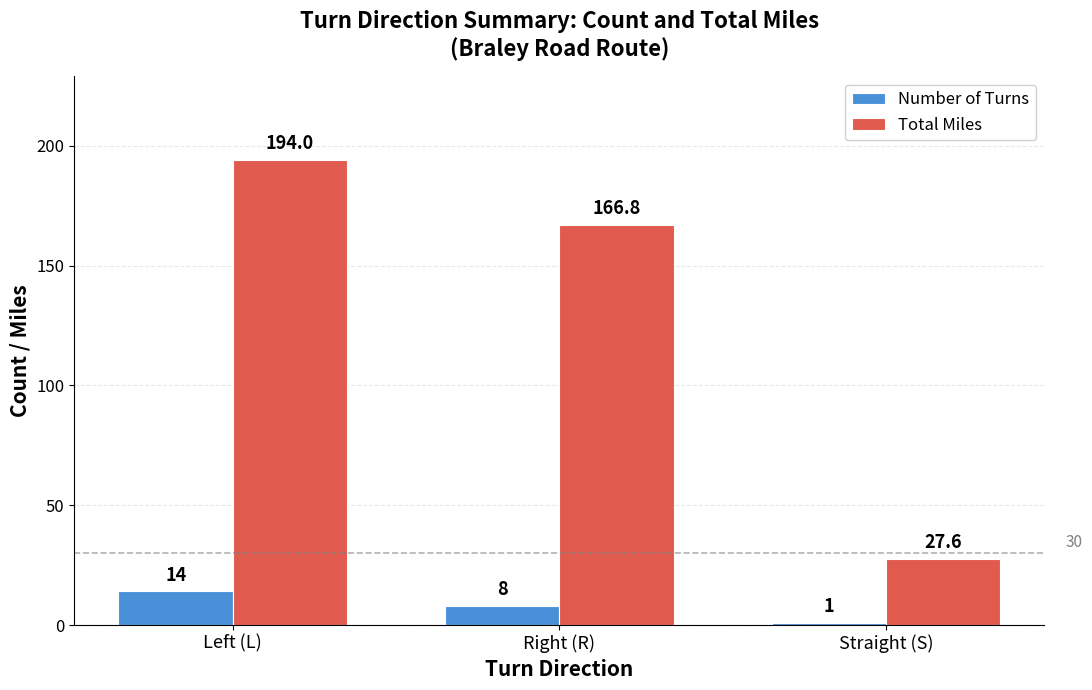

How many Number of Turns values are between 1 and 14?

3